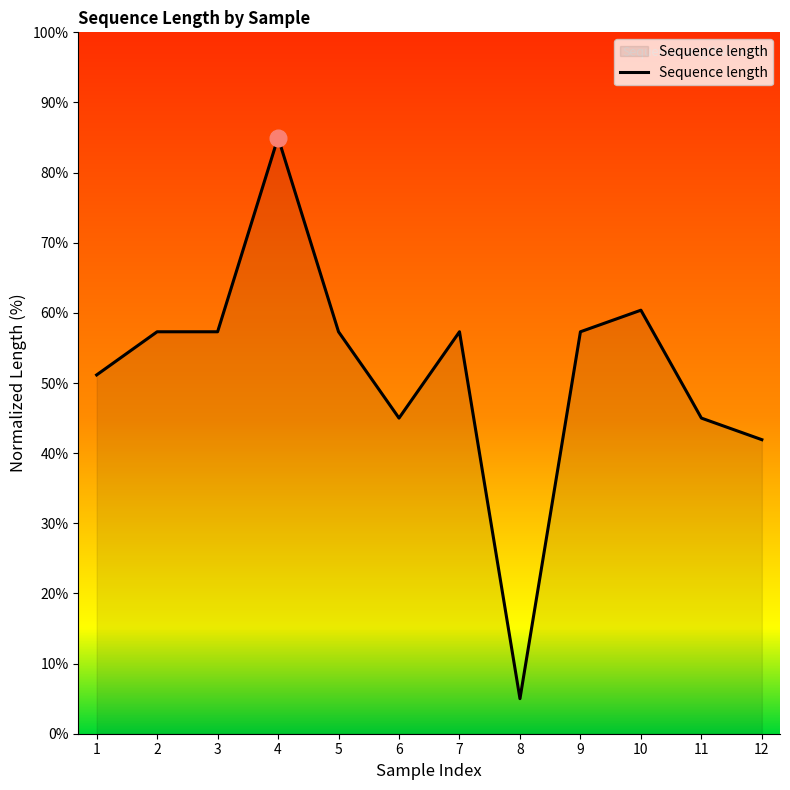

What is the minimum value shown in the chart?

5.0